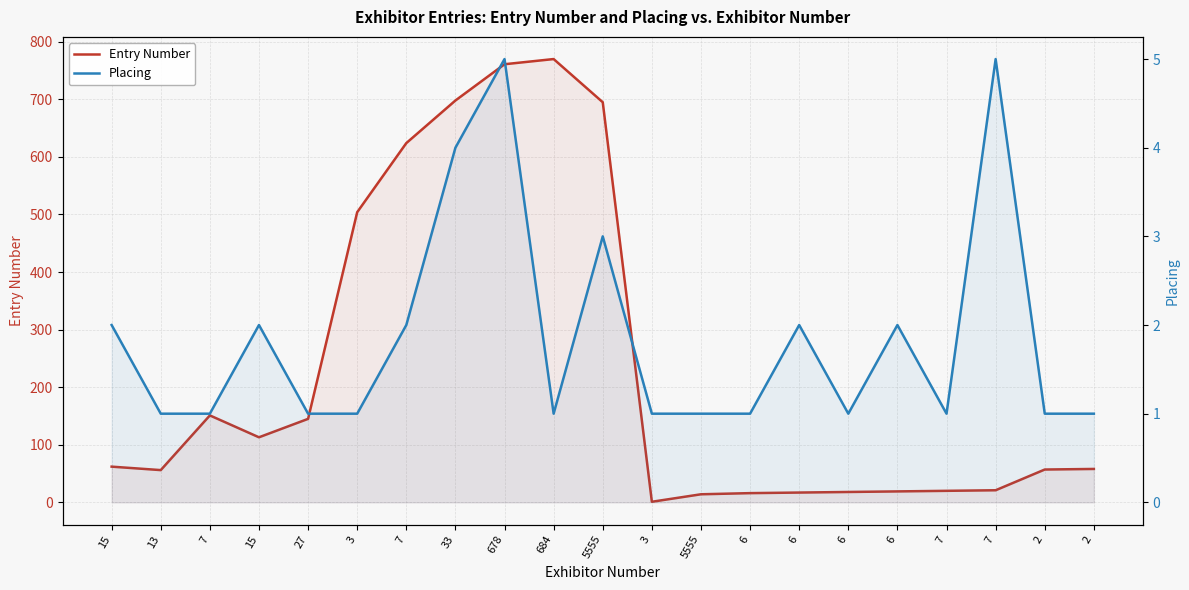

Is the value of Placing at 678 greater than the value of Entry Number at 6?

No